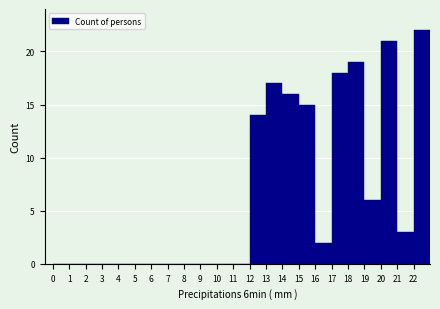

Which range on the x-axis has the tallest bar?

22 to 23